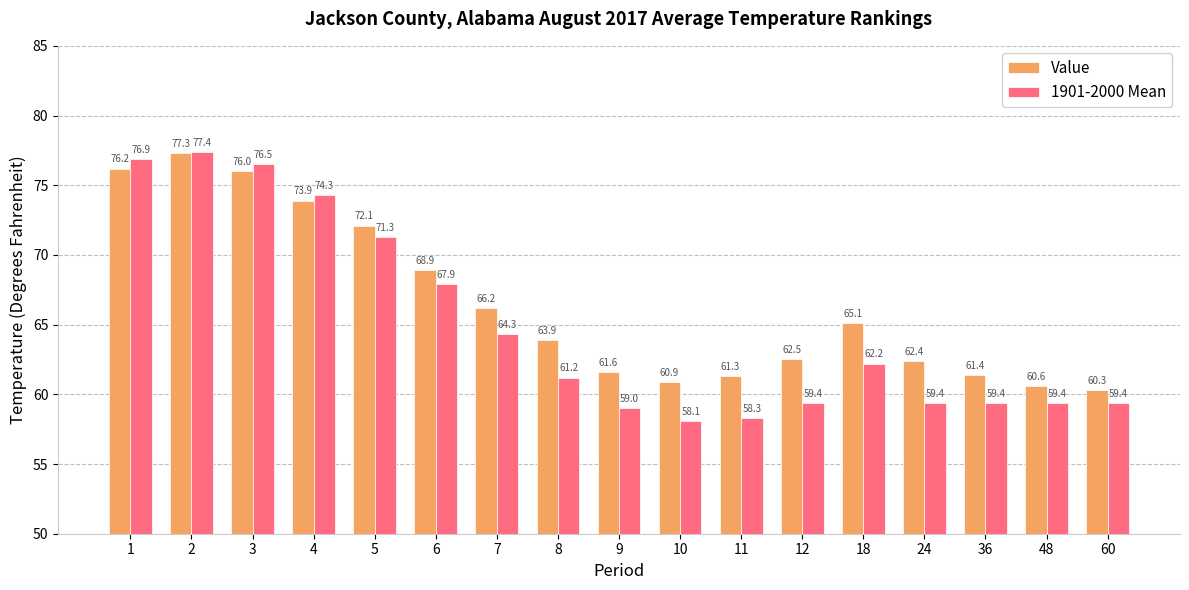

How many data points in 1901-2000 Mean are less than 61?

8